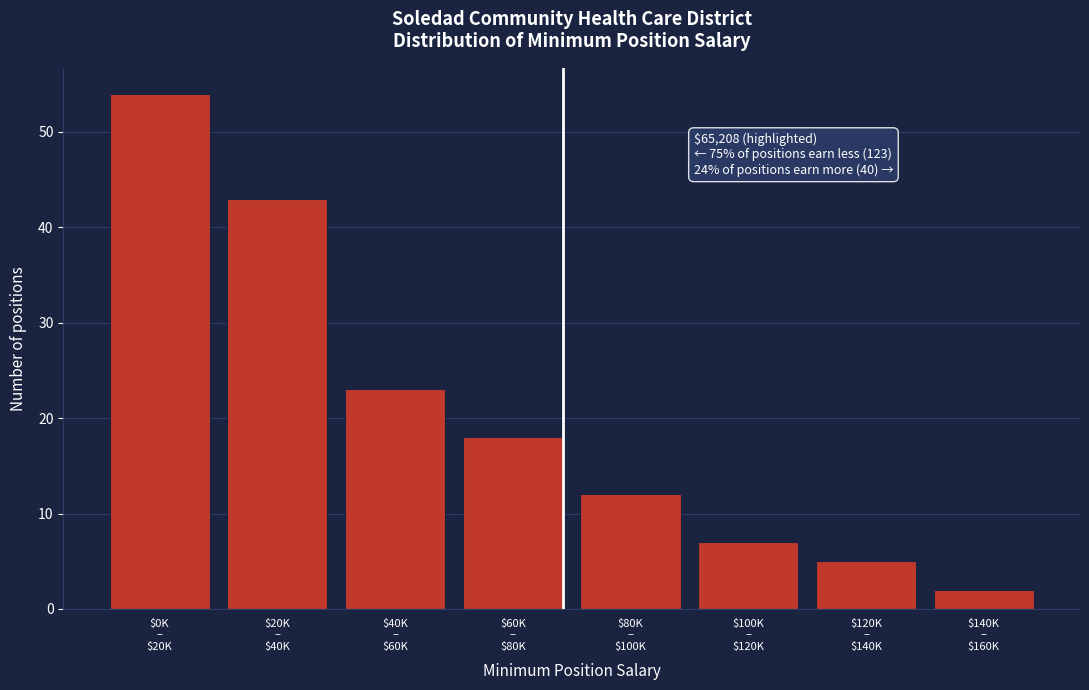

Reading left to right, extract all data points from this chart.

54	43	23	18	12	7	5	2